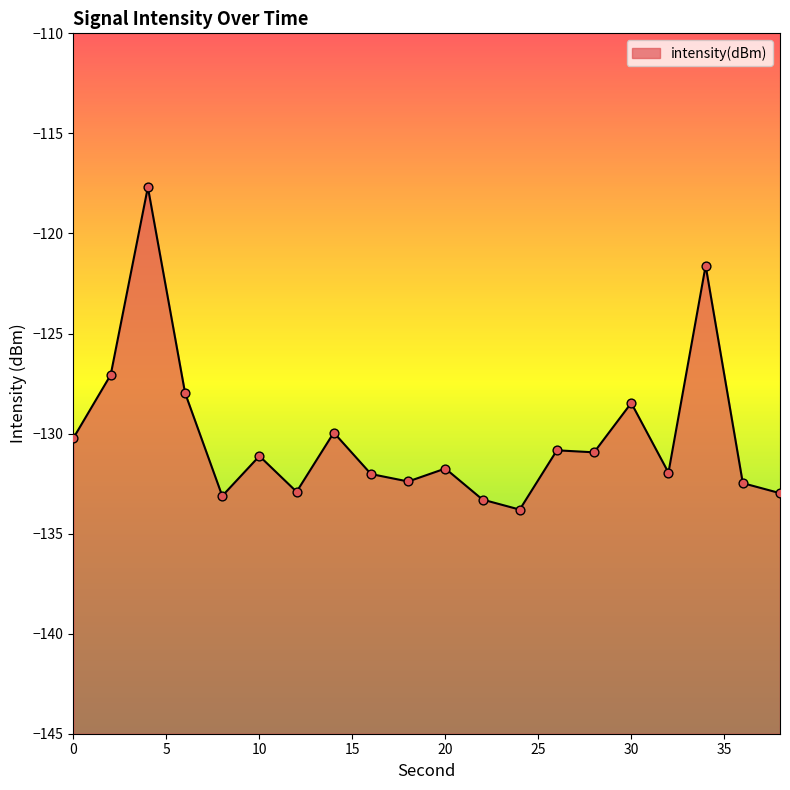

Which has a higher value, 4 or 34?

4